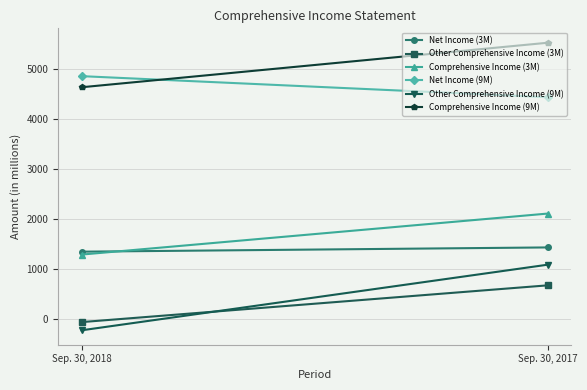

What is the difference between the Net Income (3M) values at Sep. 30, 2017 and Sep. 30, 2018?

85